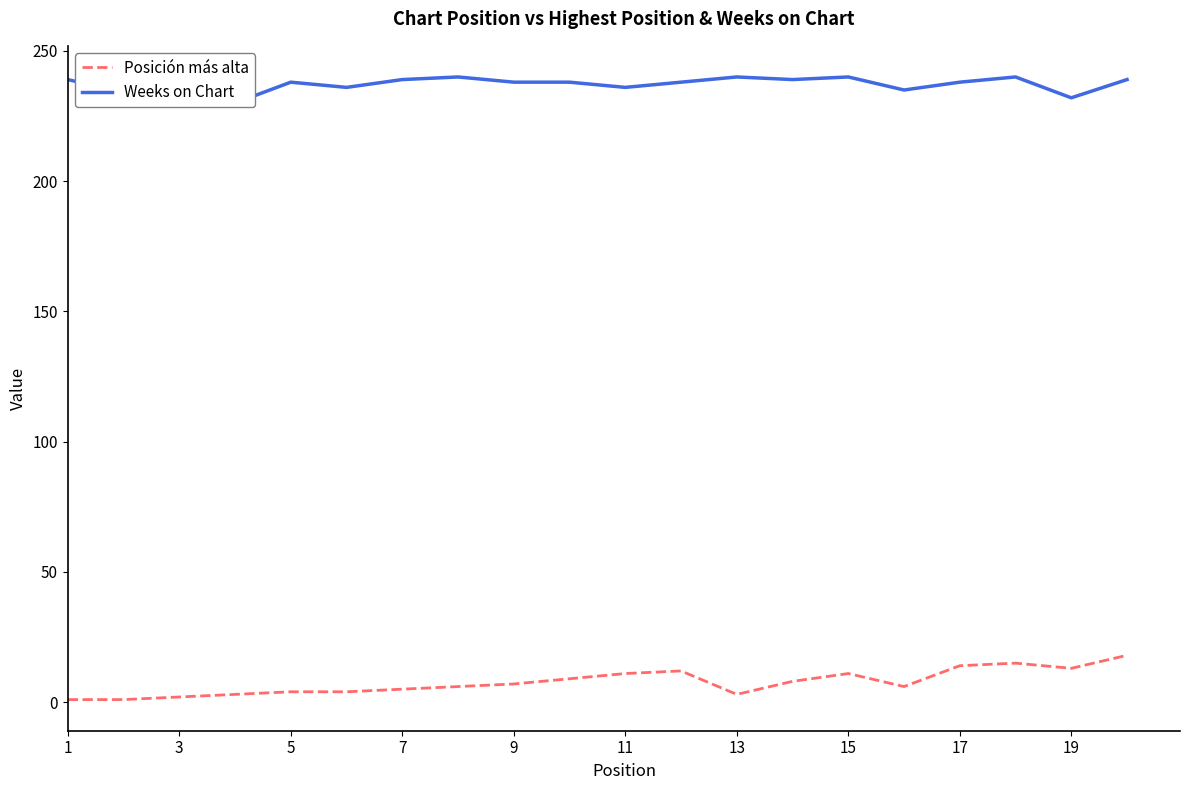

Is this an area chart (filled region under the line)?

No